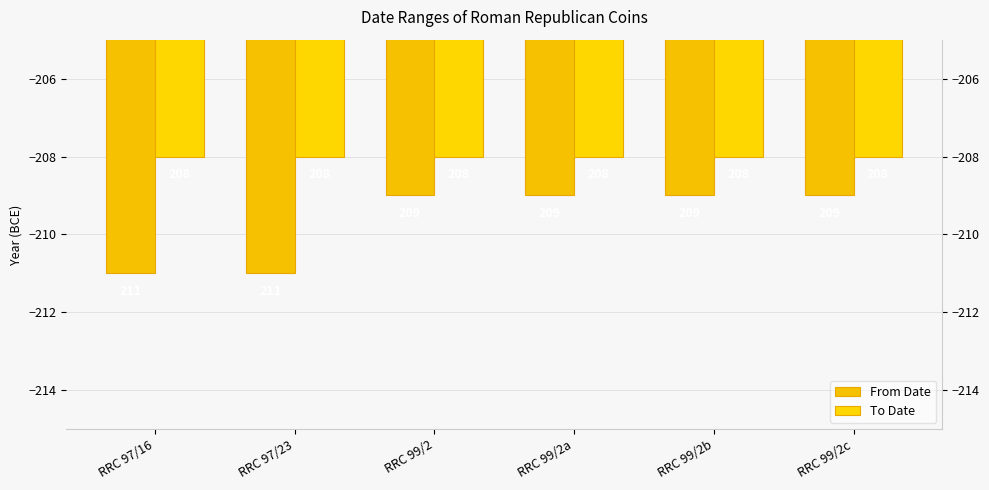

True or false: From Date has a value of -92 at RRC 99/2c.

False